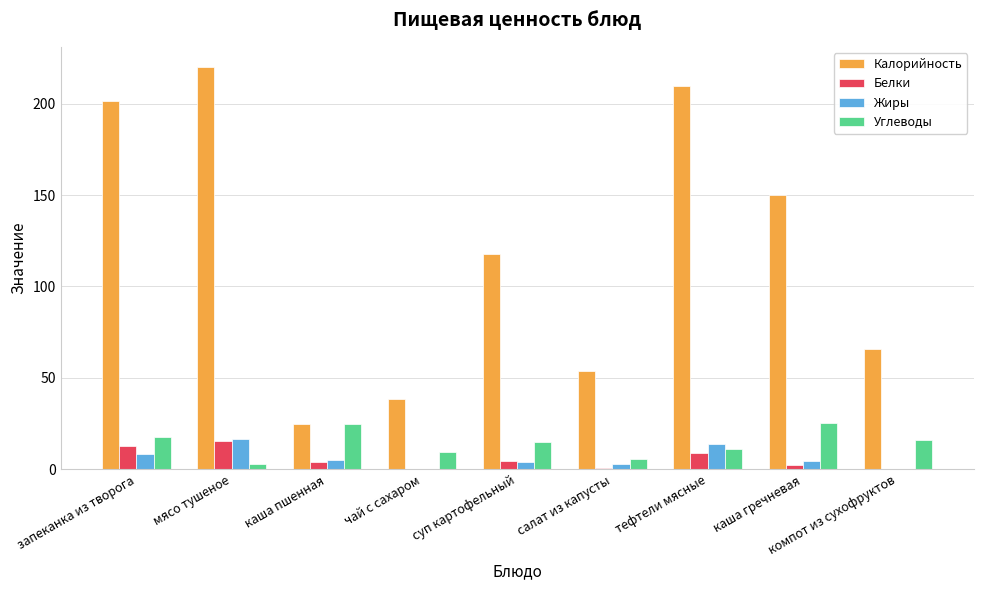

Is the value of Белки at салат из капусты greater than the value of Жиры at каша гречневая?

No